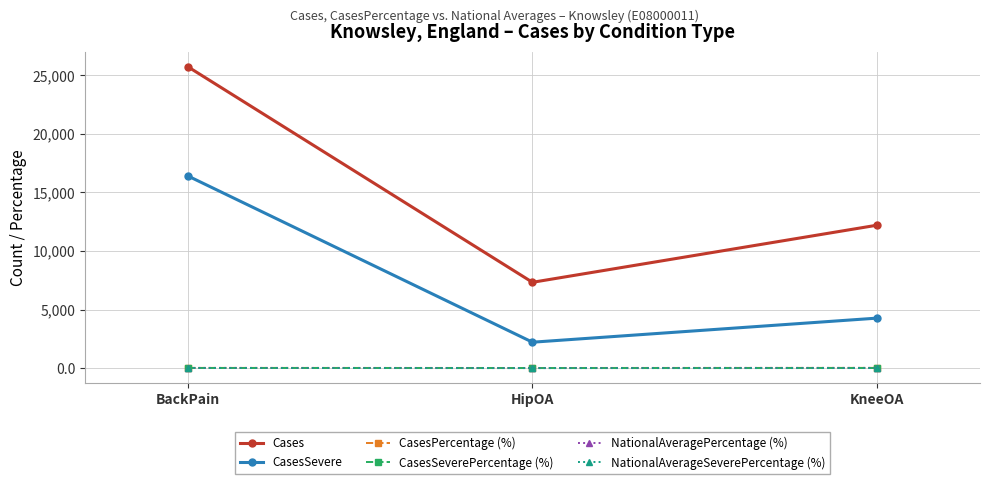

What is the minimum value shown in the chart?

3.2